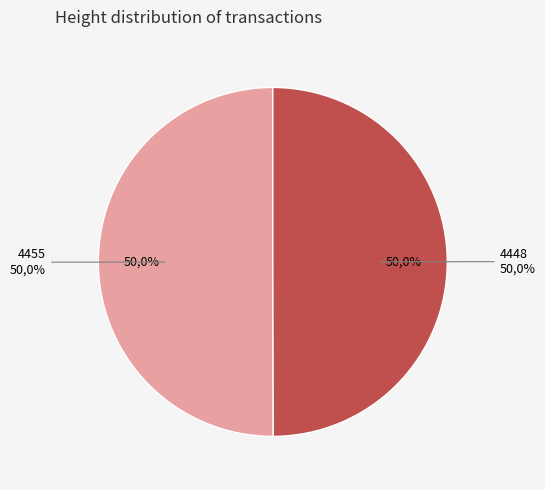

To the nearest percent, what is the average slice percentage?

50%